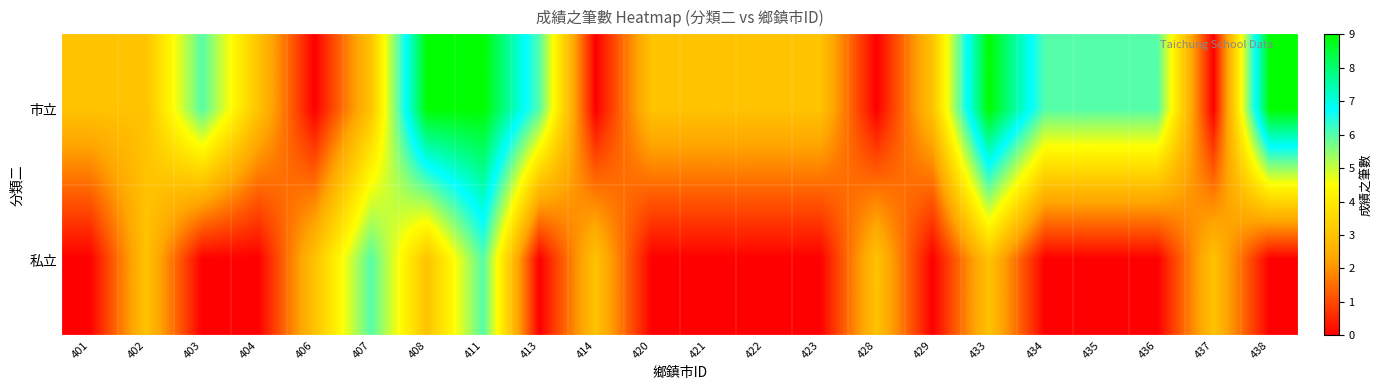

What is the total value across all series at 407?

9